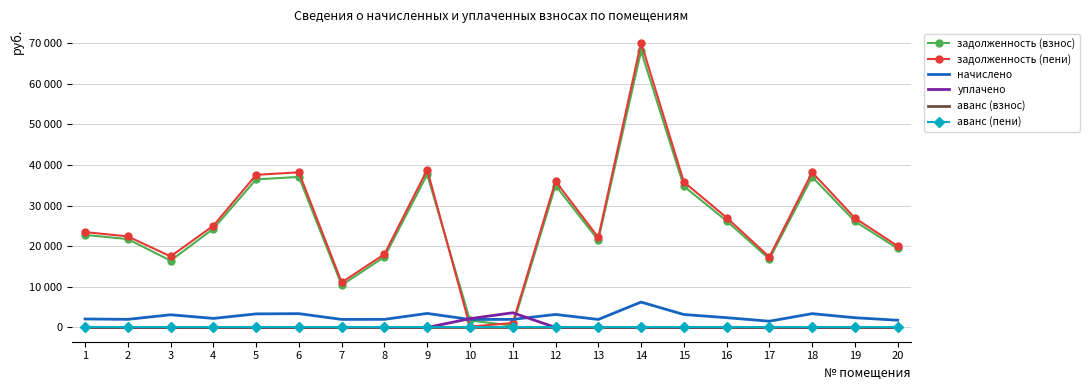

Reading left to right, list all the values displayed in this chart.

задолженность (взнос): 1=22783.6	2=21750.6	3=16452.1	4=24302.4	5=36453.6	6=37061.2	7=10441.0	8=17371.1	9=37668.7	10=1731.1	11=442.7	12=34934.8	13=21507.7	14=68046.7	15=34752.5	16=26246.6	17=16829.5	18=37061.2	19=26125.1	20=19441.9
задолженность (пени): 1=23481.1	2=22416.5	3=17495.5	4=25046.4	5=37569.6	6=38195.8	7=11103.2	8=18037.0	9=38821.9	10=218.9	11=1106.7	12=36004.3	13=22166.2	14=70129.9	15=35816.4	16=27050.2	17=17344.7	18=38195.8	19=26924.9	20=20037.1
начислено: 1=2092.5	2=1997.6	3=3130.4	4=2232.0	5=3348.0	6=3403.8	7=1986.5	8=1997.6	9=3459.6	10=1969.7	11=1992.1	12=3208.5	13=1975.3	14=6249.6	15=3191.8	16=2410.6	17=1545.7	18=3403.8	19=2399.4	20=1785.6
уплачено: 1=0.0	2=0.0	3=0.0	4=0.0	5=0.0	6=0.0	7=0.0	8=0.0	9=0.0	10=2168.8	11=3623.8	12=0.0	13=0.0	14=0.0	15=0.0	16=0.0	17=0.0	18=0.0	19=0.0	20=0.0
аванс (взнос): 1=0.0	2=0.0	3=0.0	4=0.0	5=0.0	6=0.0	7=0.0	8=0.0	9=0.0	10=0.0	11=0.0	12=0.0	13=0.0	14=0.0	15=0.0	16=0.0	17=0.0	18=0.0	19=0.0	20=0.0
аванс (пени): 1=0.0	2=0.0	3=0.0	4=0.0	5=0.0	6=0.0	7=0.0	8=0.0	9=0.0	10=0.0	11=0.0	12=0.0	13=0.0	14=0.0	15=0.0	16=0.0	17=0.0	18=0.0	19=0.0	20=0.0